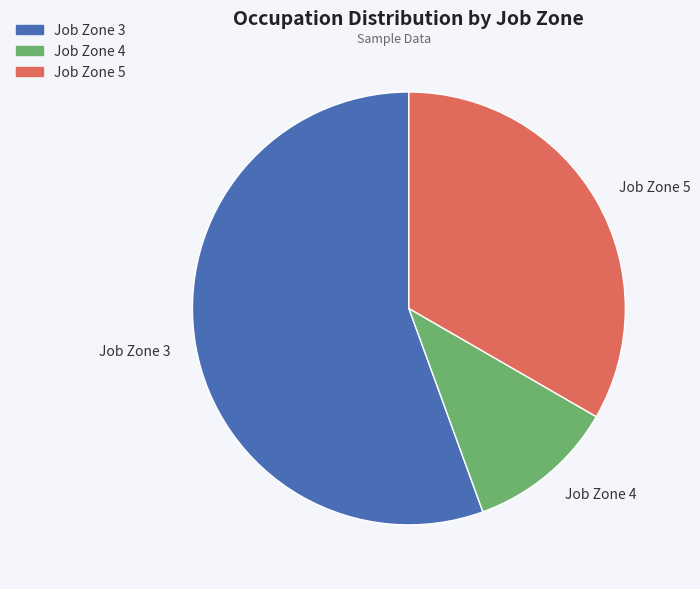

Is it true that Job Zone 3 is 50% of the pie?

False